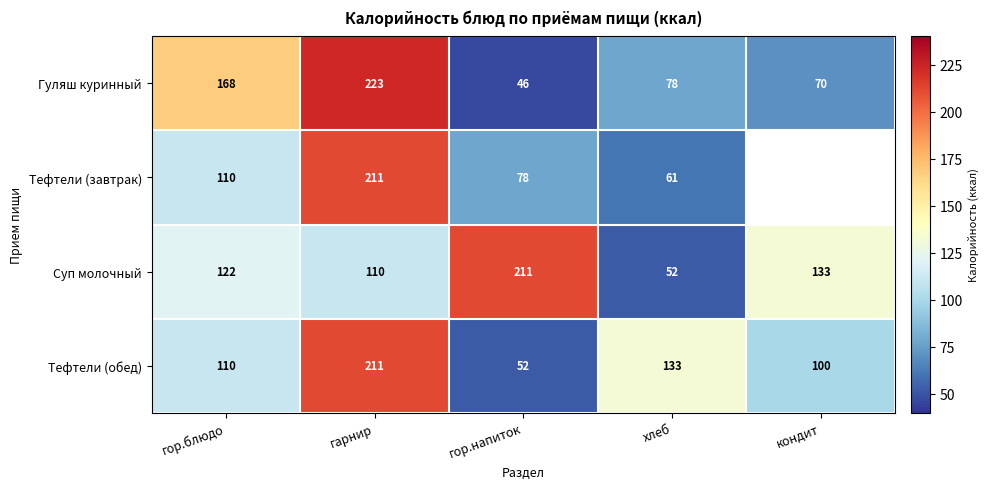

List the labels in order of Суп молочный value, smallest first.

хлеб, гарнир, гор.блюдо, кондит, гор.напиток